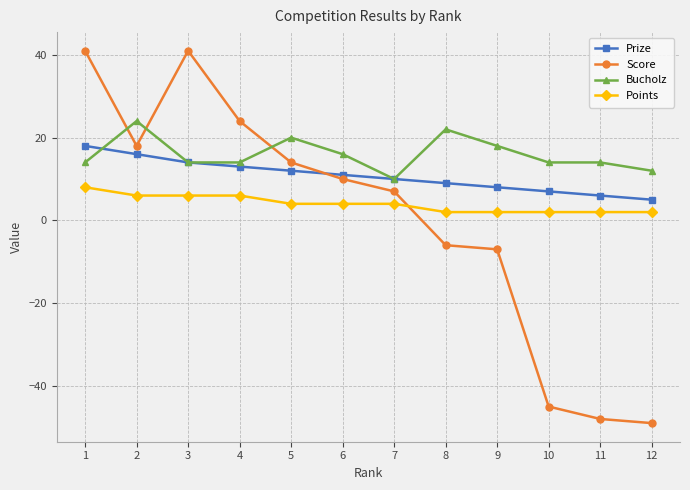

Which series has the largest total across all categories?

Bucholz